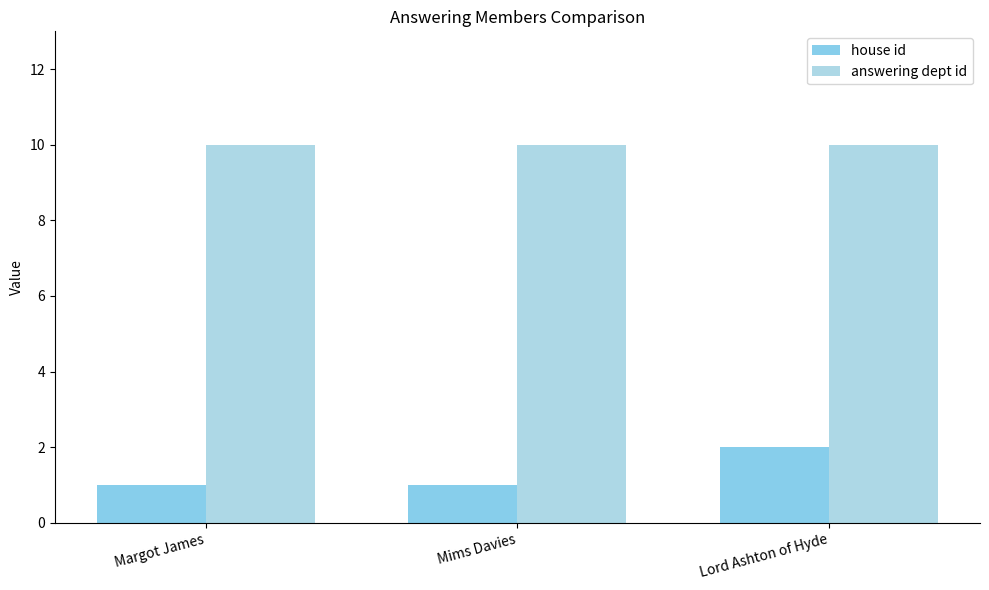

List the series in order of their peak value, highest first.

answering dept id, house id